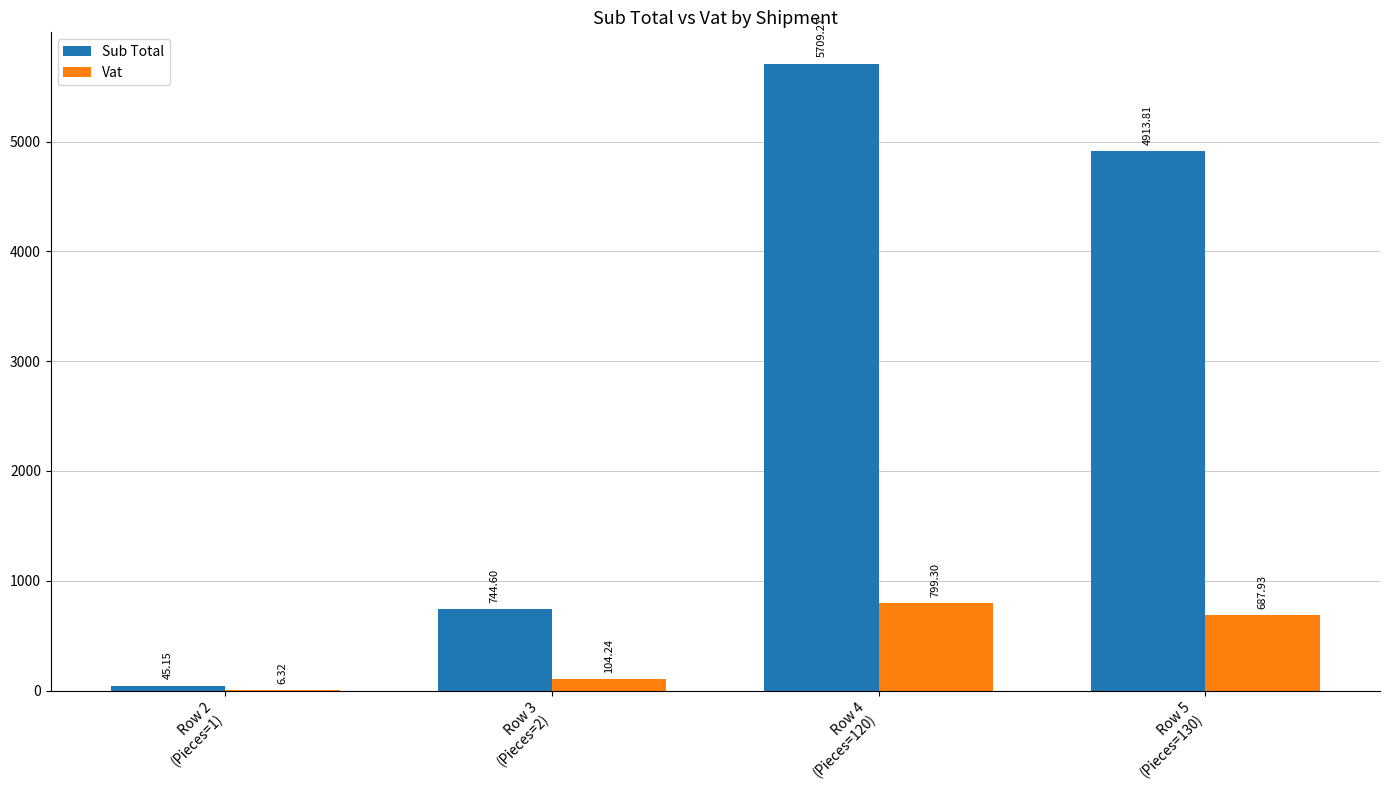

Are the bars grouped side by side (vs. stacked)?

Yes